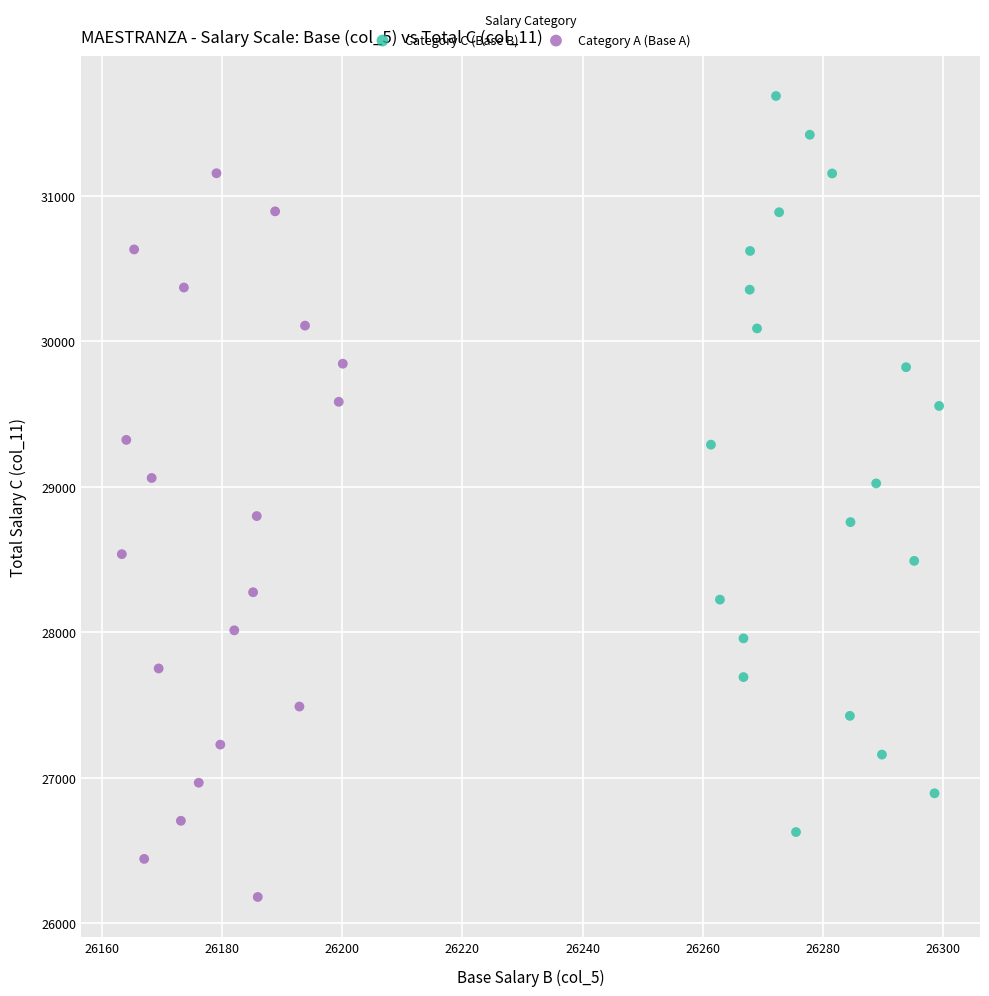

Which series reaches the minimum Y coordinate?

Category A (Base A)